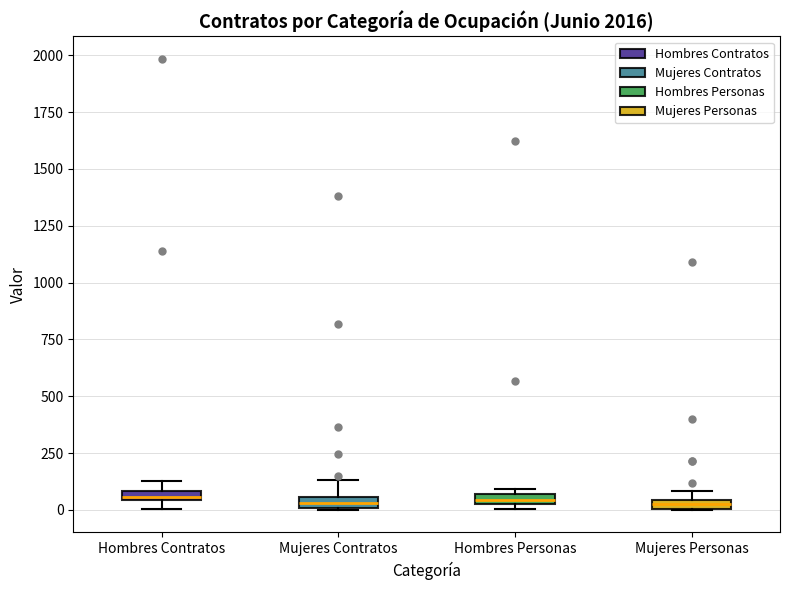

Where is the lower edge of the box for Hombres Contratos on the y-axis? The values are not printed on the chart, so give them approximately, as read against the axis.

50